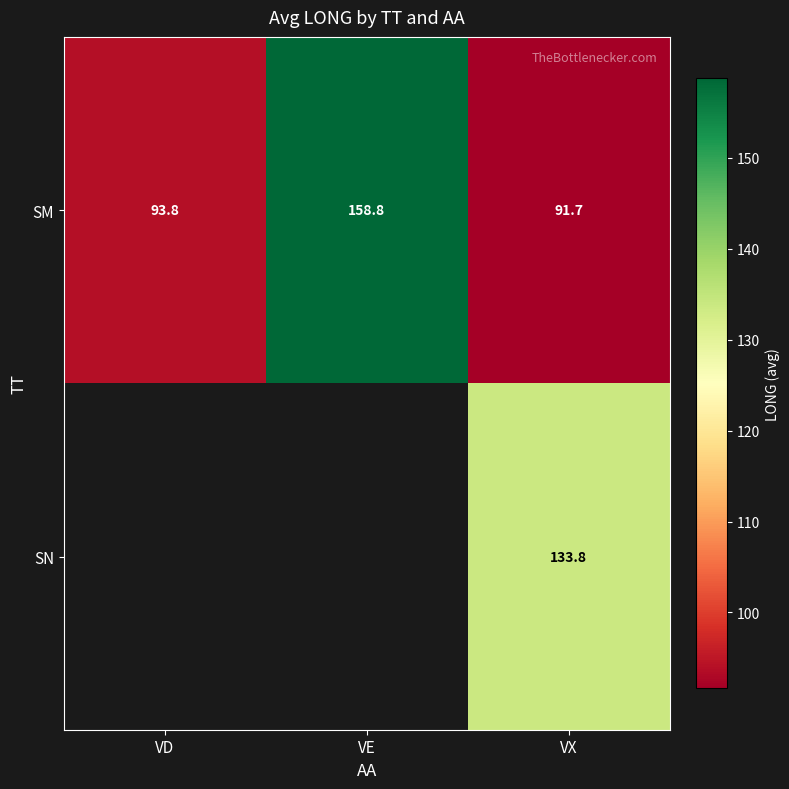

Which has a higher value, VD or VX?

VD